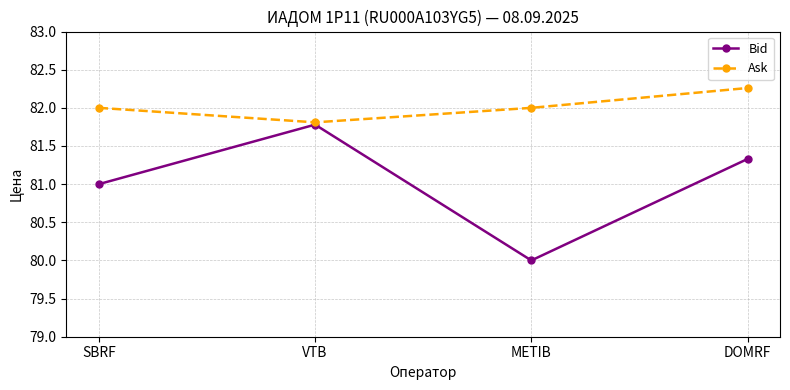

What is the label of the 2nd point from the right?

METIB